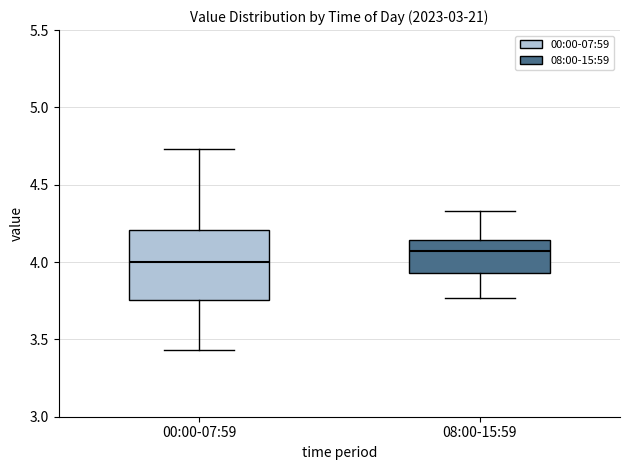

Which box is the tallest, from its lower edge to its upper edge?

00:00-07:59